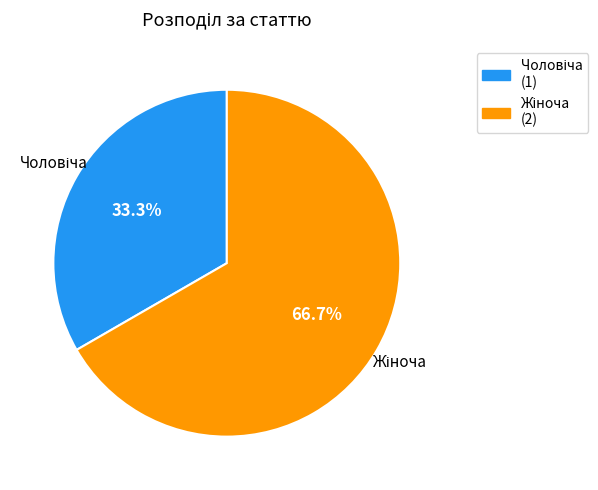

Is there any slice that represents more than half of the pie?

Yes